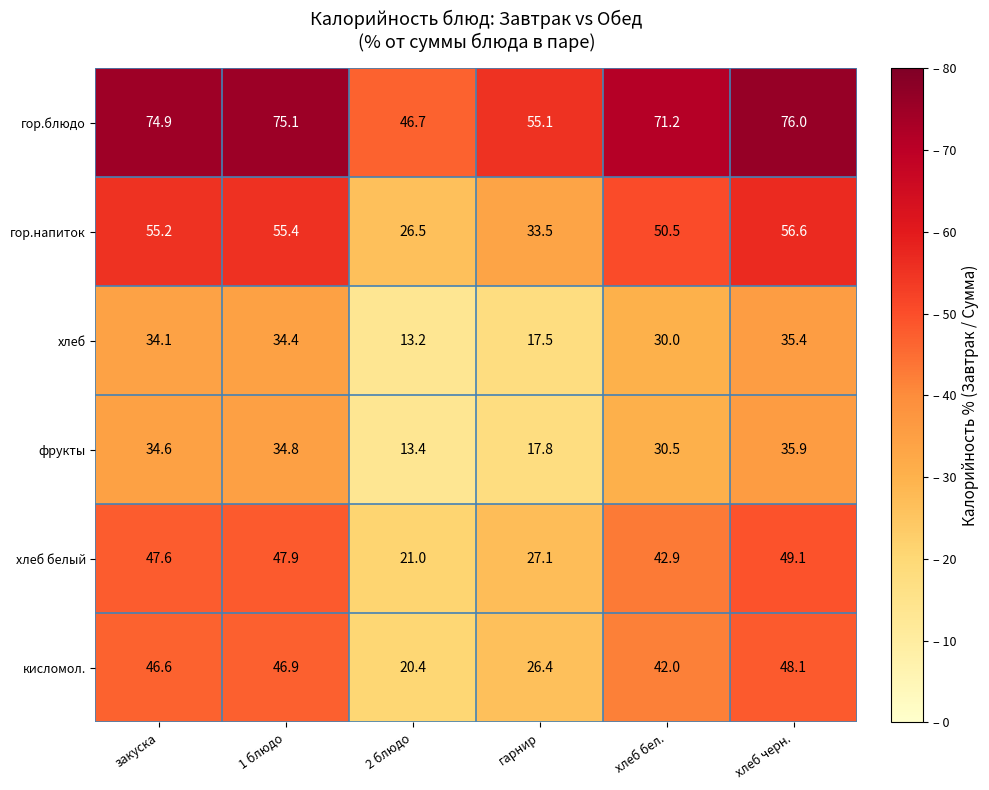

Count the number of data series in this chart.

6